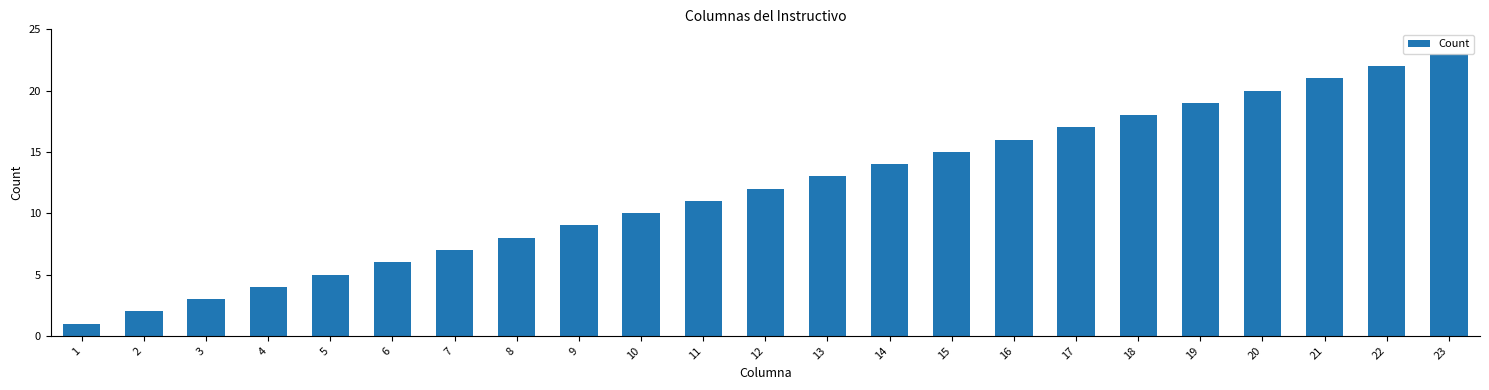

Reading left to right, extract all data points from this chart.

1	2	3	4	5	6	7	8	9	10	11	12	13	14	15	16	17	18	19	20	21	22	23